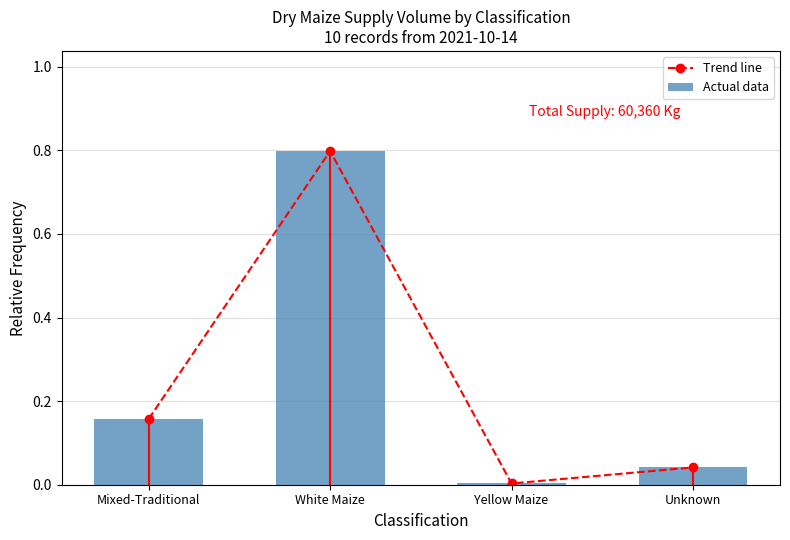

What is the difference between the Actual data values at Yellow Maize and Mixed-Traditional?

0.2